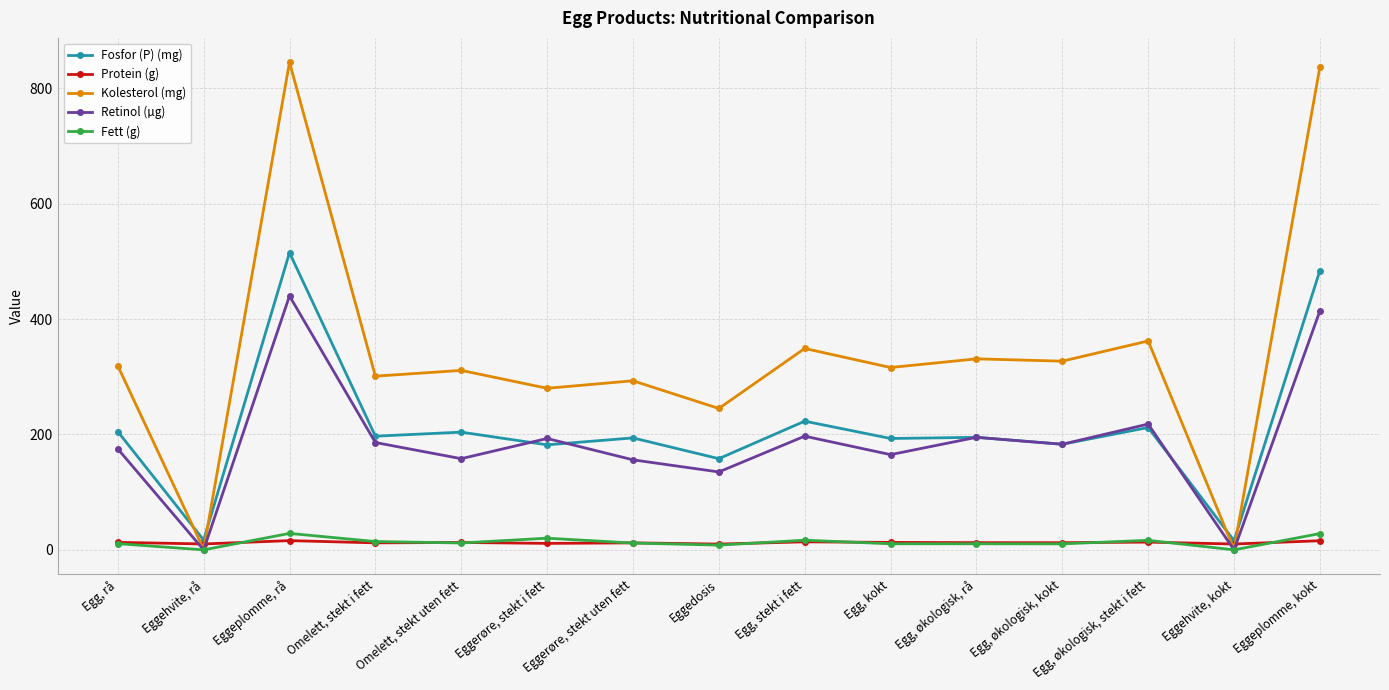

The value of Protein (g) at Egg, økologisk, kokt is 12.4. True or false?

True